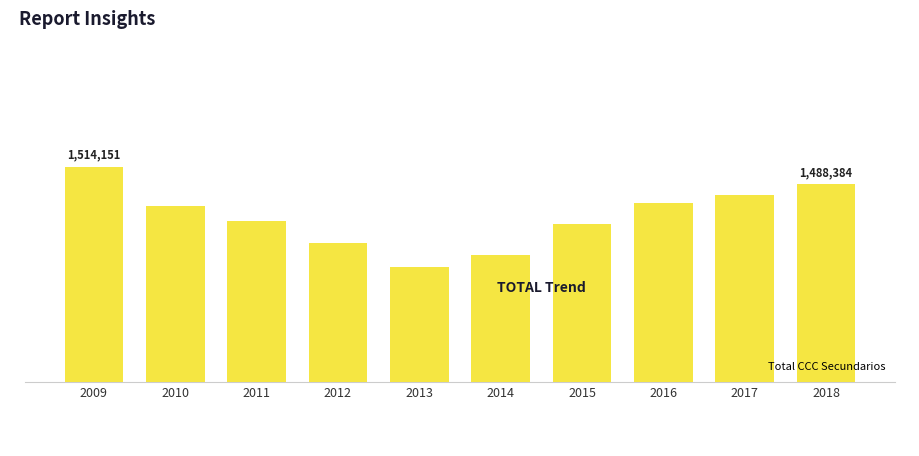

List the labels in order of value, largest first.

2009, 2018, 2017, 2016, 2010, 2011, 2015, 2012, 2014, 2013